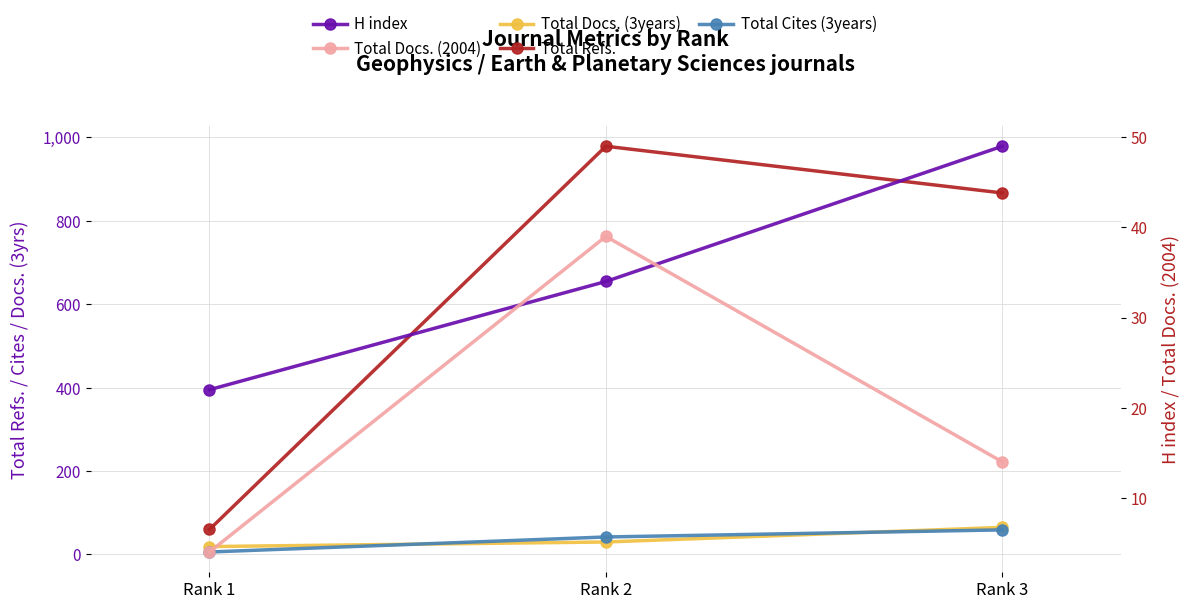

Between Rank 1 and Rank 3, which series saw the biggest shift?

Total Refs.